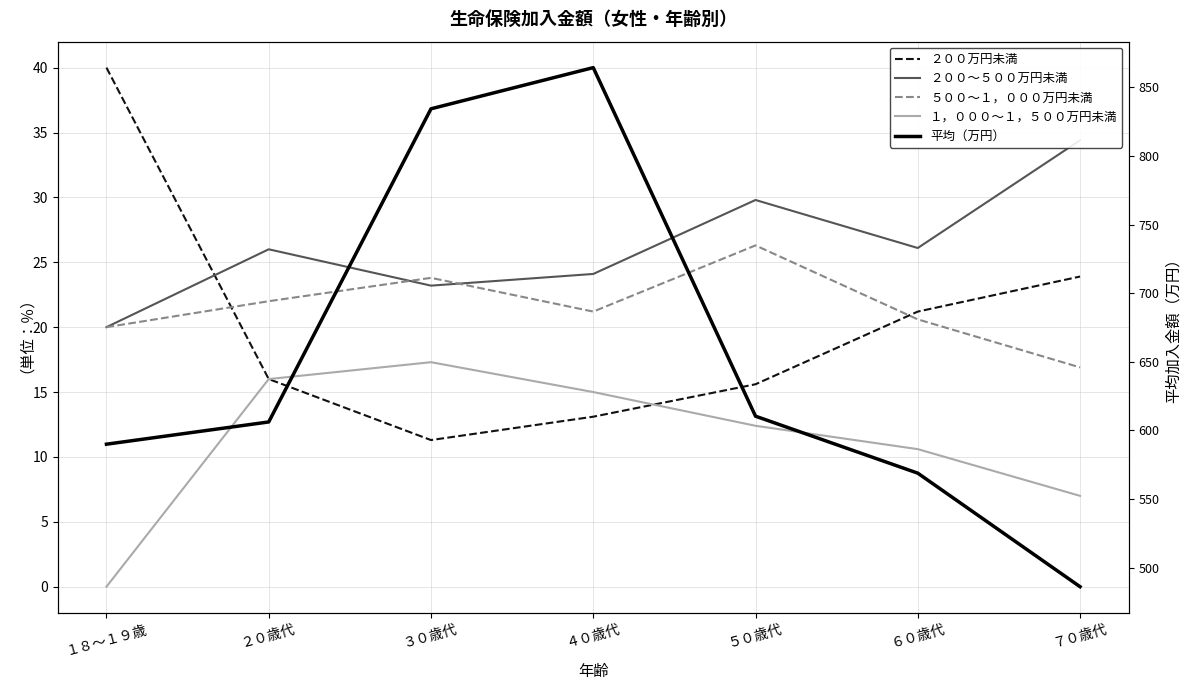

At which label is １，０００～１，５００万円未満 closest to 8?

７０歳代